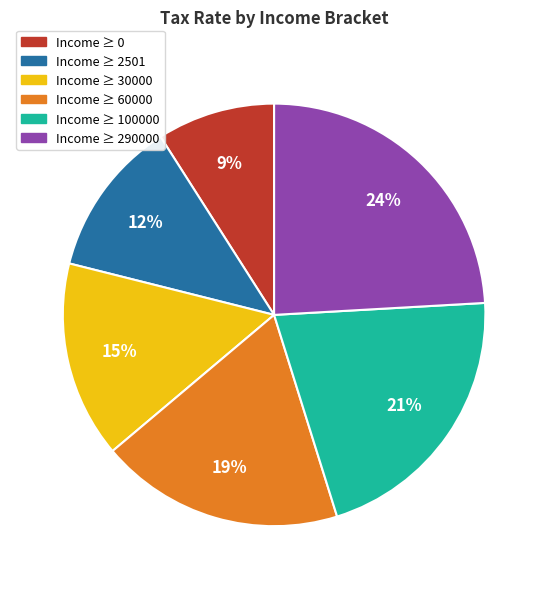

Is it true that Income ≥ 100000 is 28% of the pie?

False